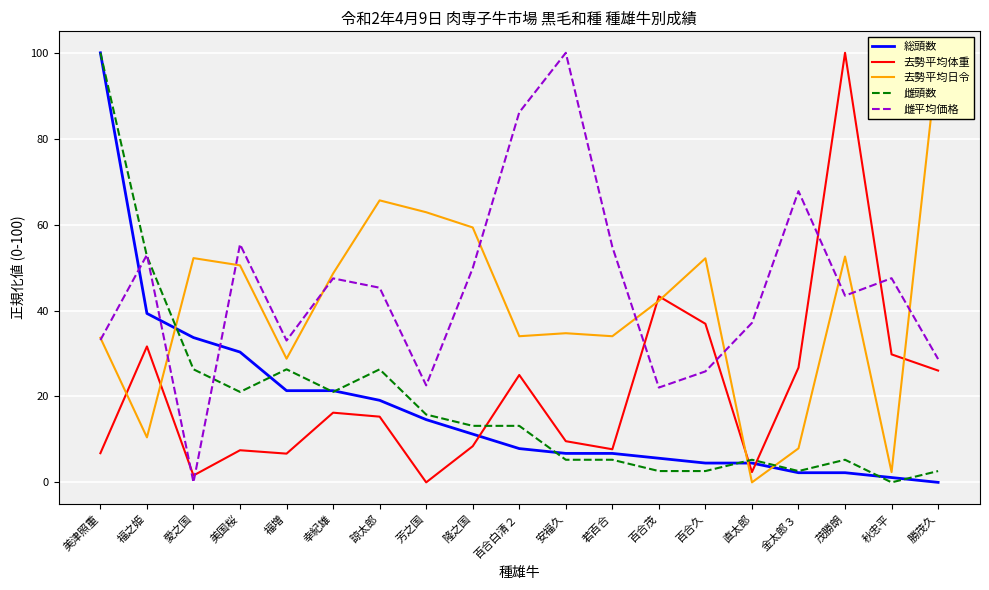

At how many categories does at least one series exceed 32?

19